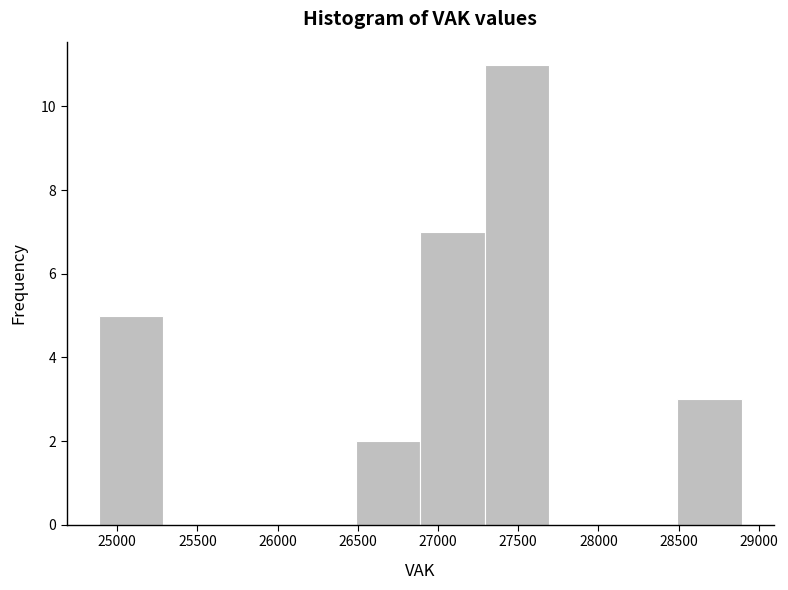

Reading left to right, transcribe this chart: for each bar, give the range it covers on the x-axis and its height. Neither the bar edges nor the heights are printed on the chart, so give them approximately, as read against the axes.

24900 to 25300: 5
25300 to 25700: 0
25700 to 26100: 0
26100 to 26500: 0
26500 to 26900: 2
26900 to 27300: 7
27300 to 27700: 11
27700 to 28100: 0
28100 to 28500: 0
28500 to 28900: 3